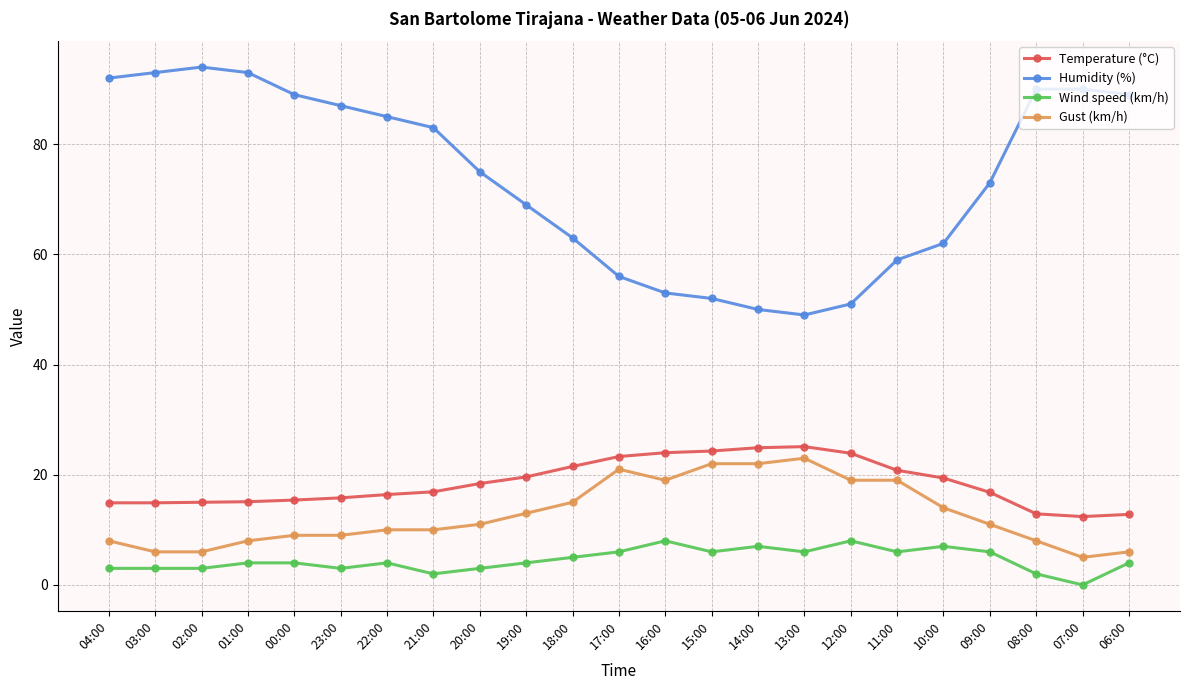

Which series has the largest range (max minus min)?

Humidity (%)